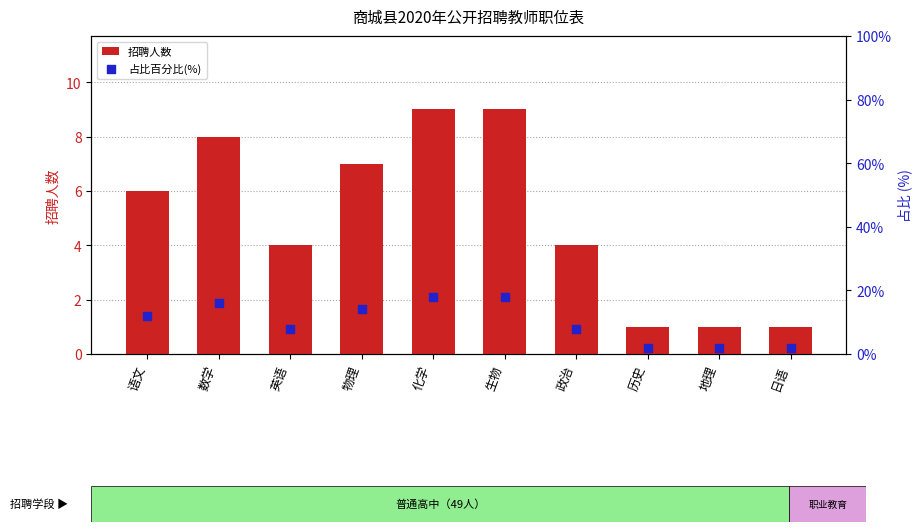

At which category is the sum across all series the highest?

化学